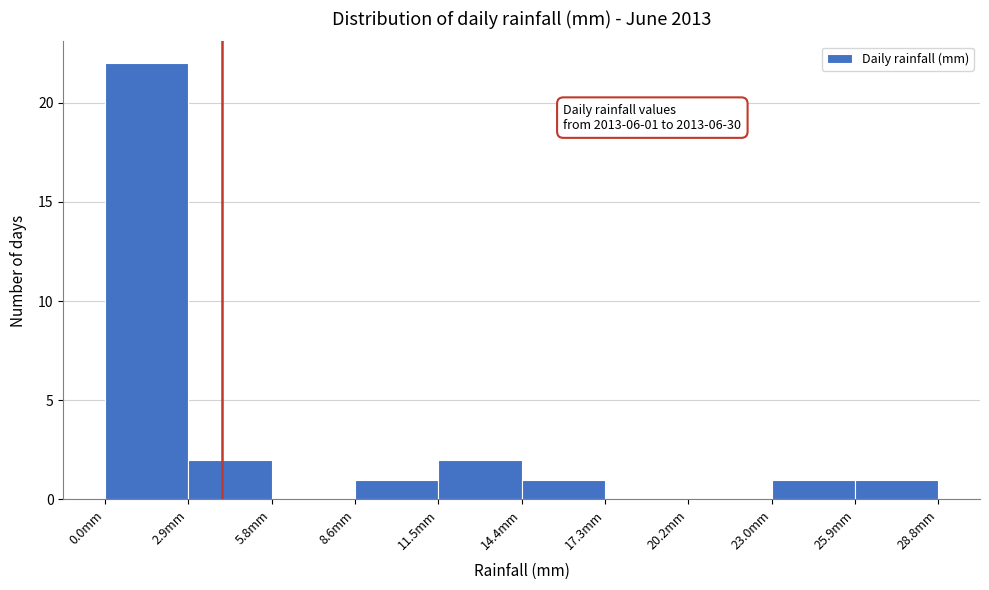

Over which range of the x-axis is the bar tallest?

0.0 to 3.0